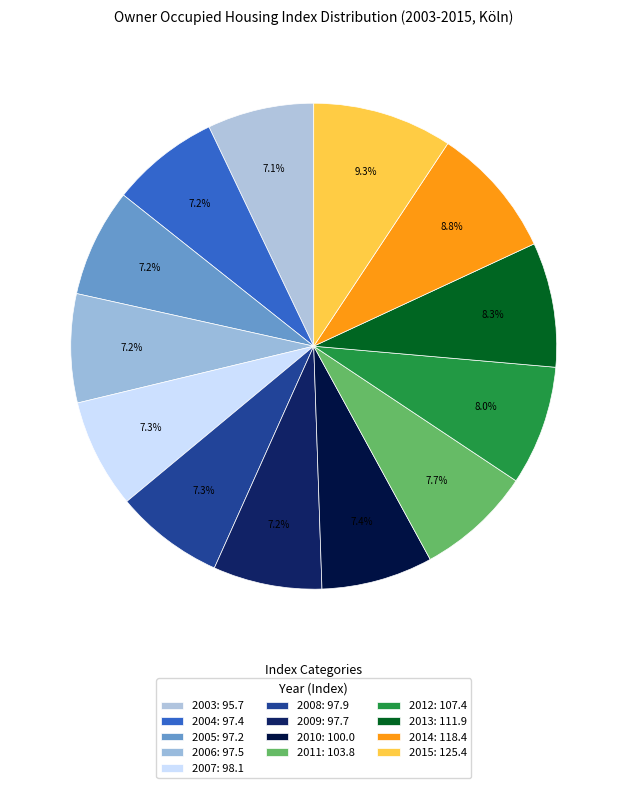

Which category has the smallest portion of the pie?

2003